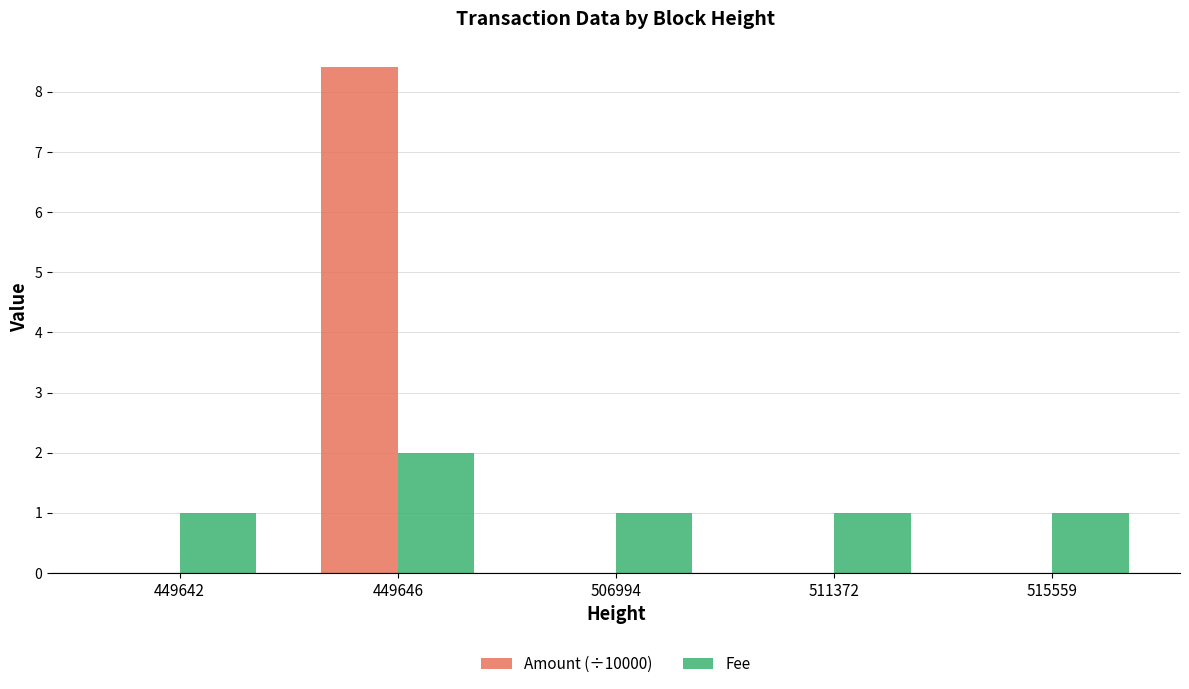

True or false: Fee has a value of 1.6 at 515559.

False